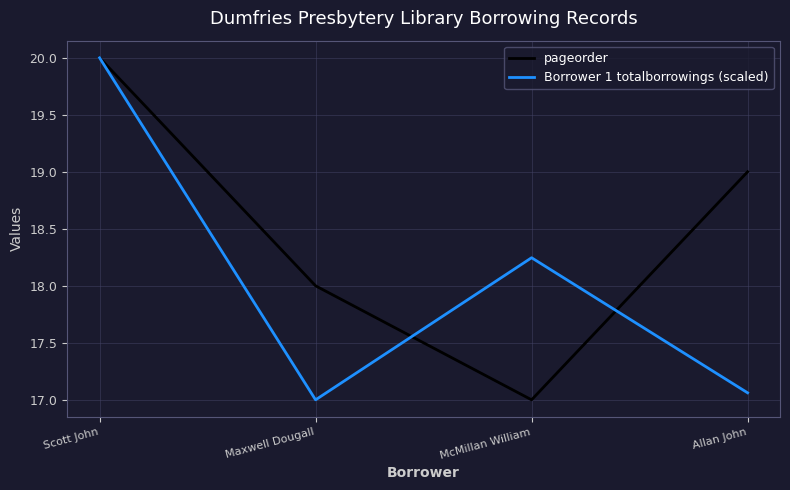

What is the sum of the pageorder values at McMillan William and Allan John?

36.0